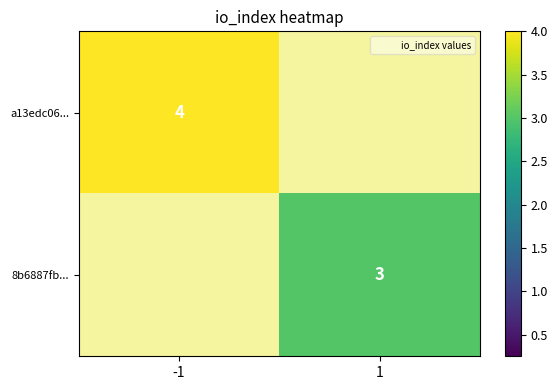

The a13edc06... series shows 4.0 at -1. True or false?

True